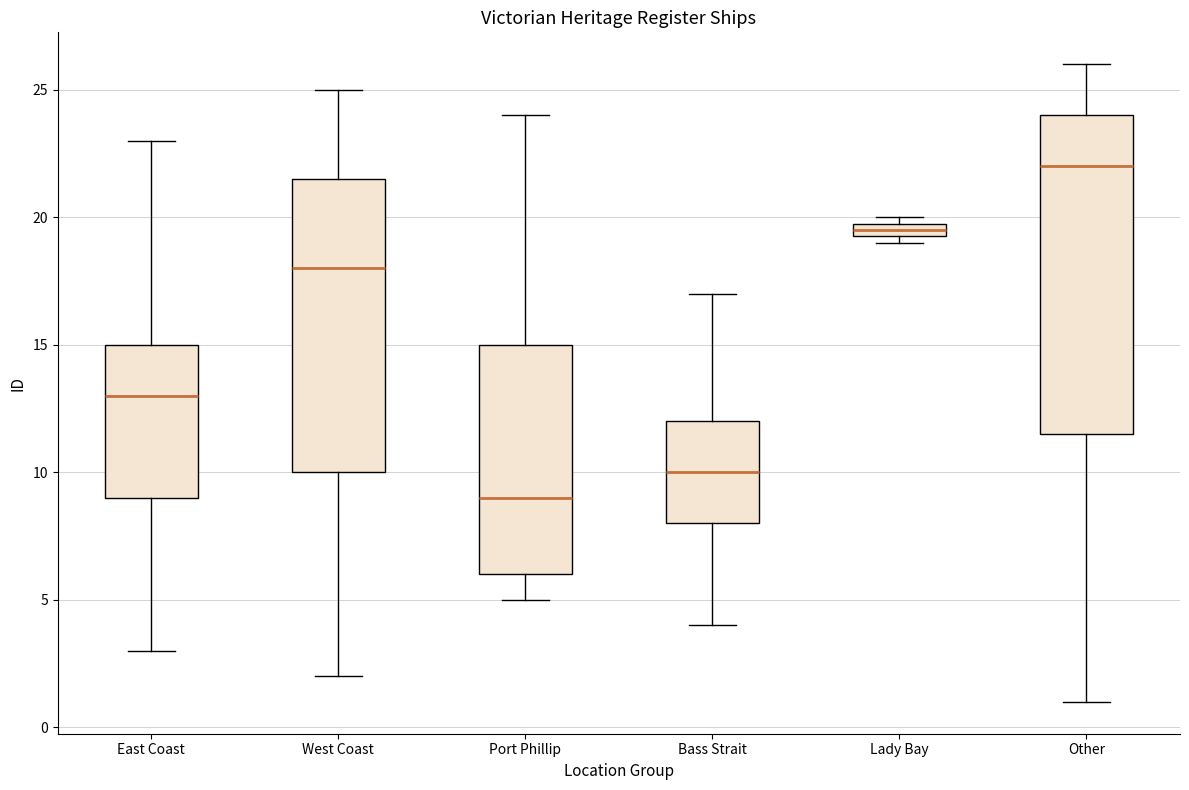

Which box's median line is the lowest?

Port Phillip